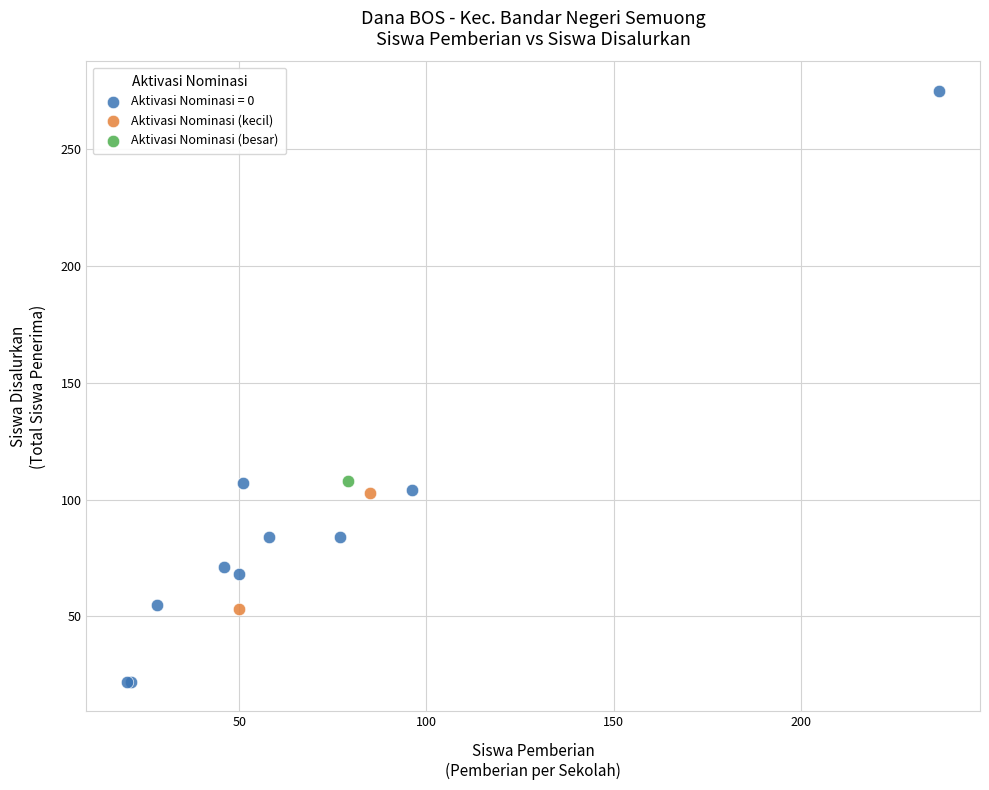

What are all the series names shown in the legend?

Aktivasi Nominasi = 0, Aktivasi Nominasi (kecil), Aktivasi Nominasi (besar)